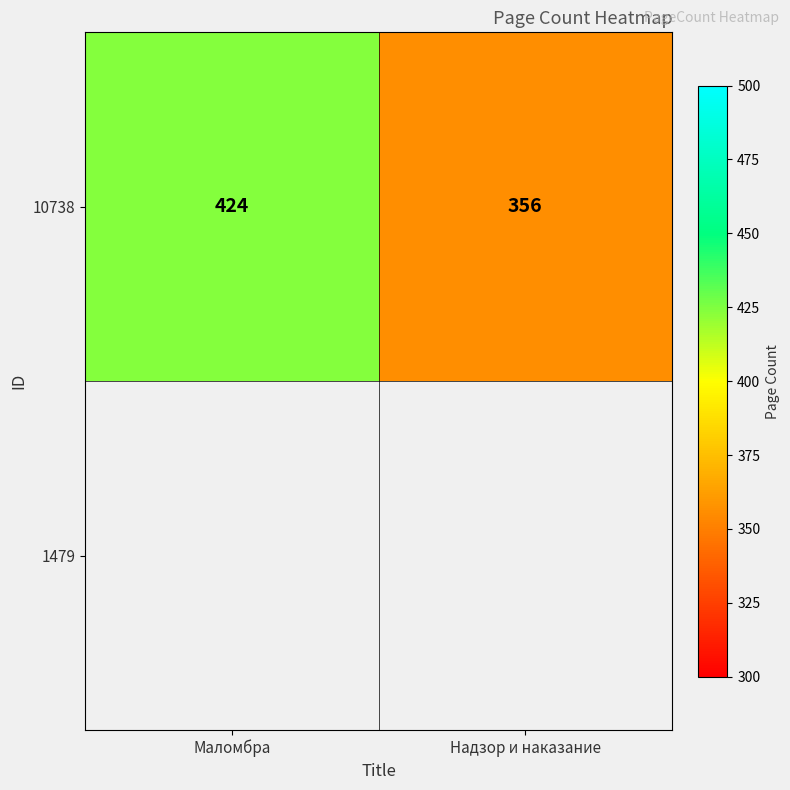

How many values are below 424?

1